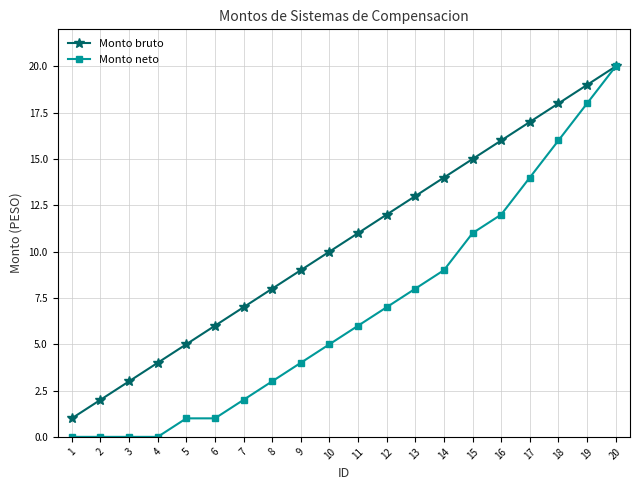

What are all the series names shown in the legend?

Monto bruto, Monto neto